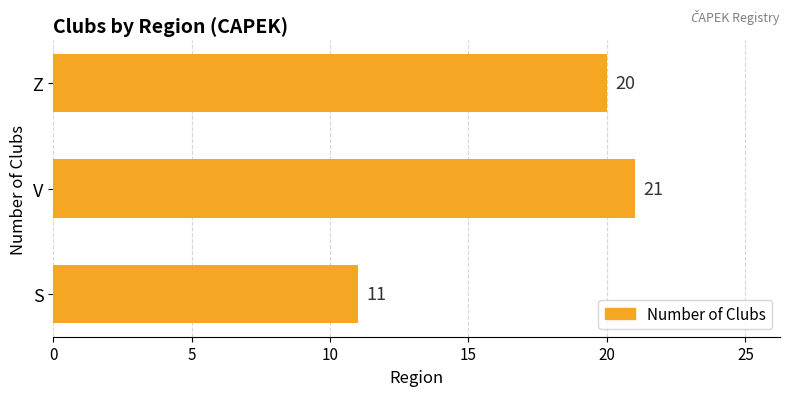

How many values are between 11 and 21?

3